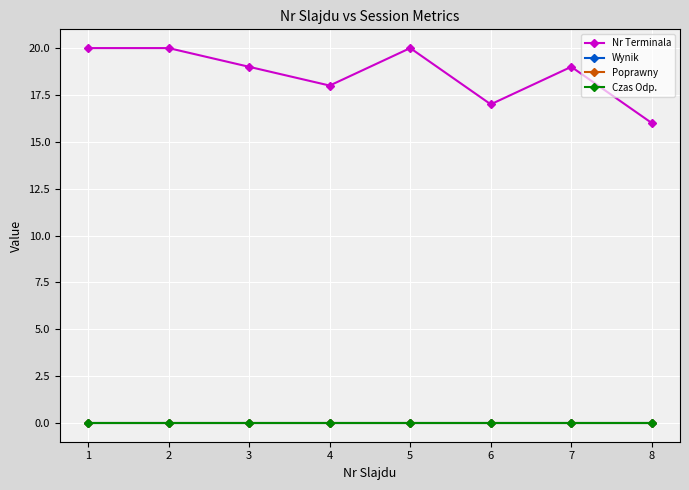

The value of Wynik at 8 is 0. True or false?

True